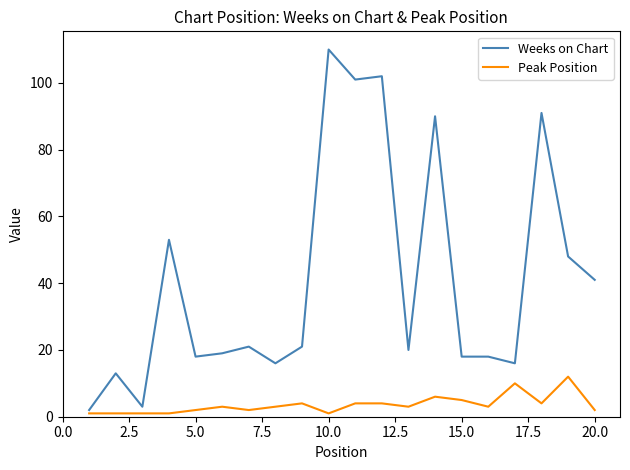

True or false: Weeks on Chart and Peak Position cross at least once.

False